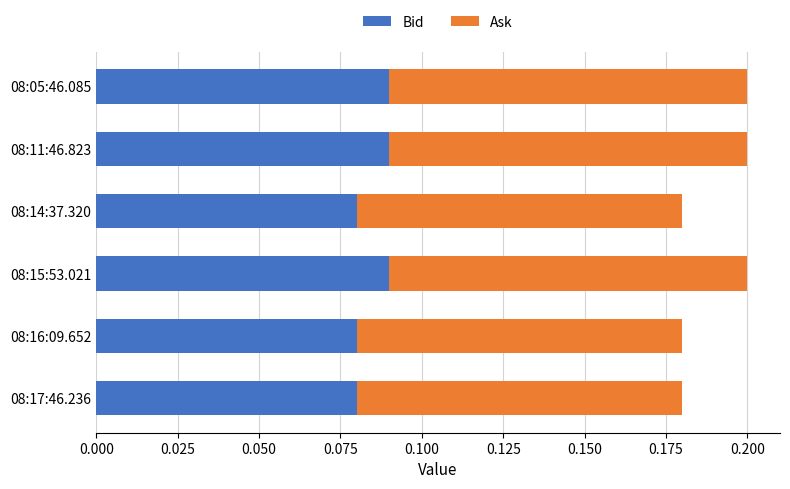

Count the Bid values in the range 0 to 1.

6